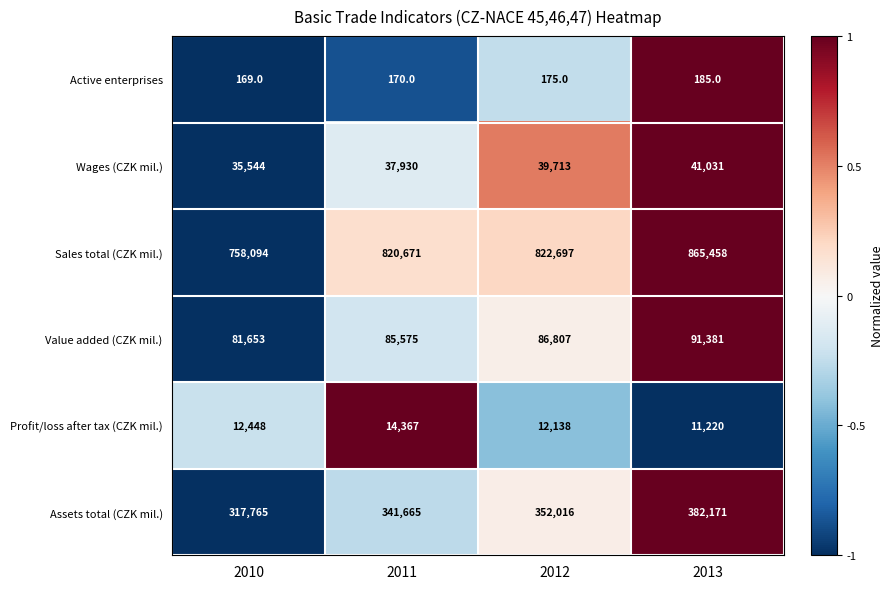

What is the sum of the Assets total (CZK mil.) values at 2011 and 2013?

723836